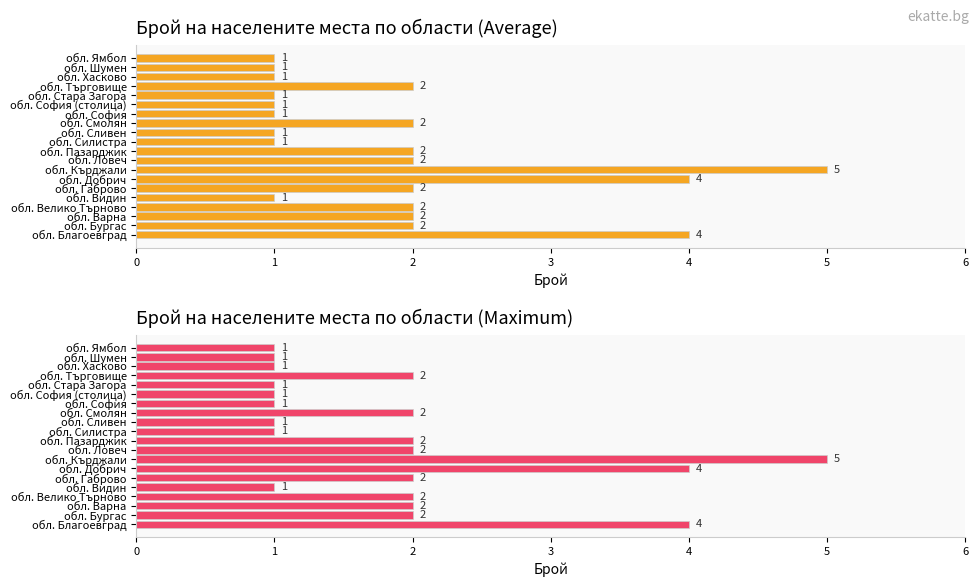

Reading left to right, transcribe all the data shown in this chart.

Брой населени места: 0=4	1=2	2=2	3=2	4=1	5=2	6=4	7=5	8=2	9=2	10=1	11=1	12=2	13=1	14=1	15=1	16=2	17=1	18=1	19=1
Максимален брой: 0=4	1=2	2=2	3=2	4=1	5=2	6=4	7=5	8=2	9=2	10=1	11=1	12=2	13=1	14=1	15=1	16=2	17=1	18=1	19=1